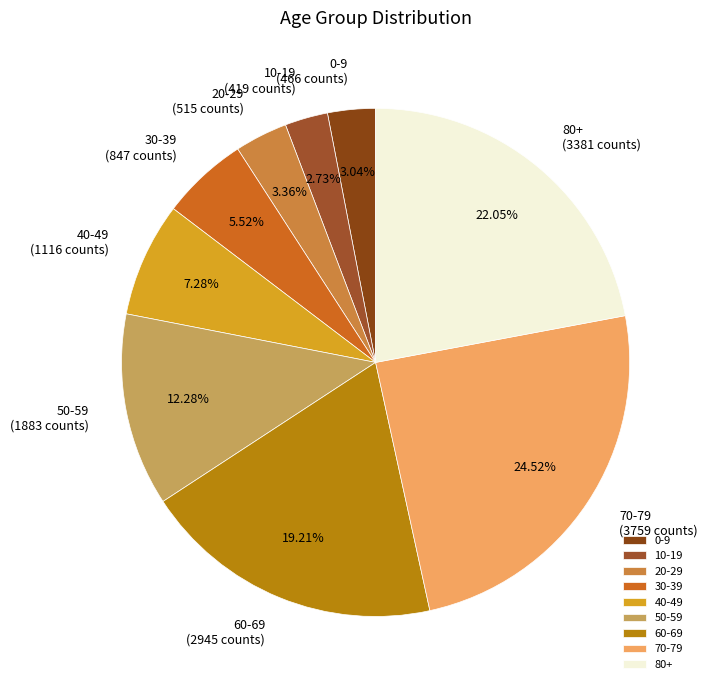

What portion of the pie excludes 50-59?

87.7%